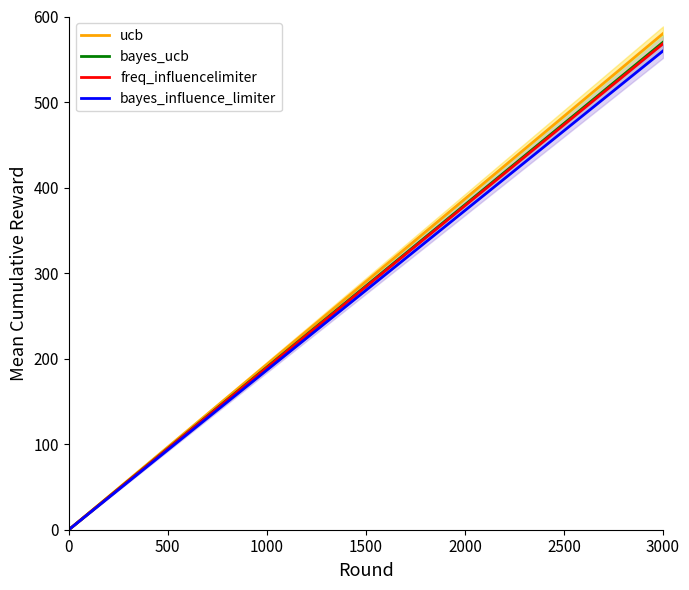

How many distinct data groups are displayed?

4